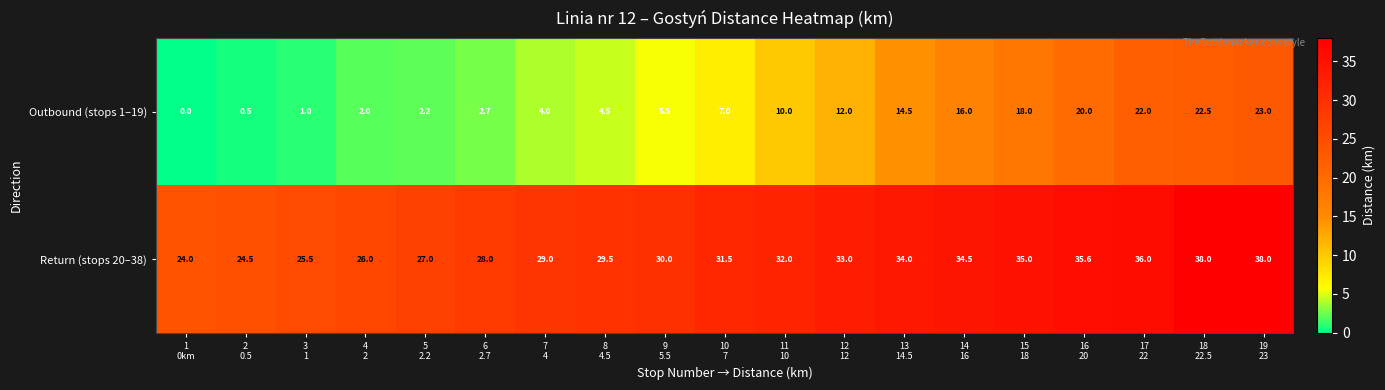

What is the greatest value displayed?

38.0